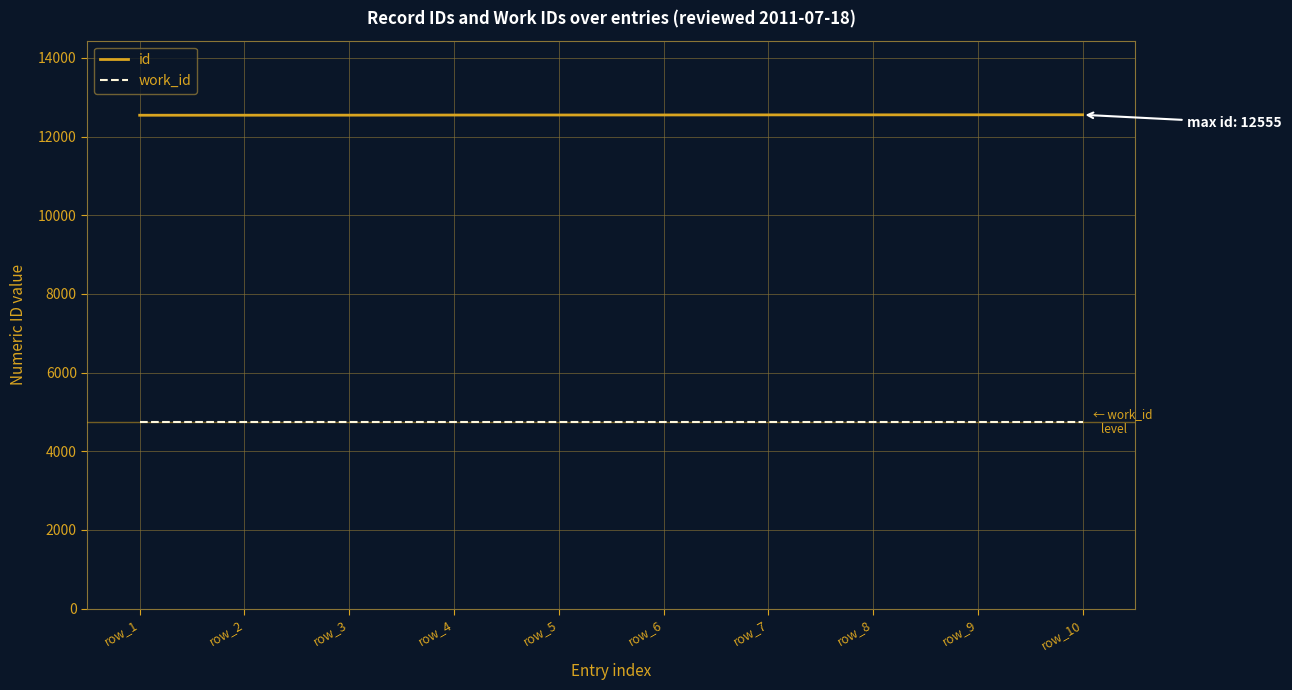

List the series in order of their peak value, lowest first.

work_id, id